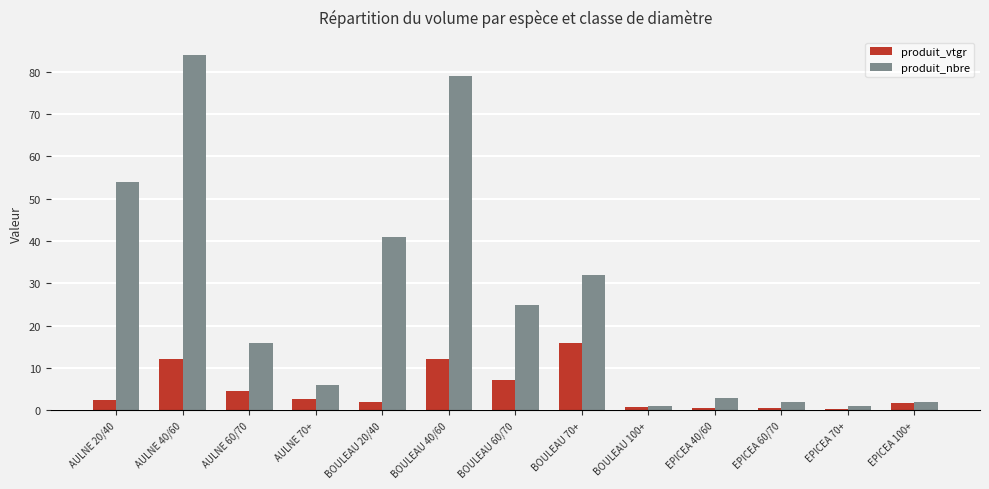

Which label corresponds to the largest value in the chart?

AULNE 40/60